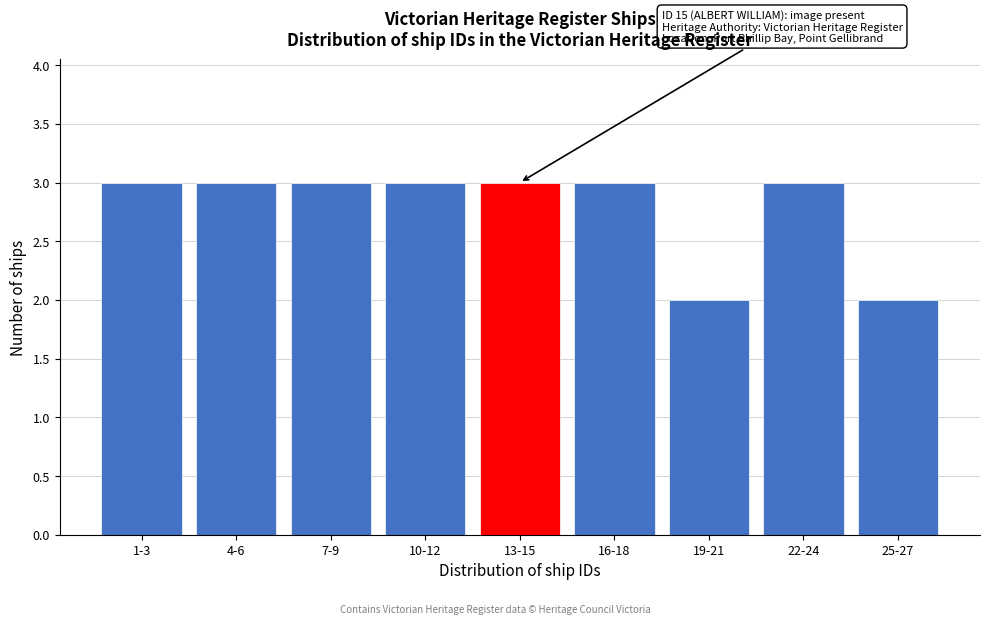

Reading right to left, transcribe all the data shown in this chart.

25-27=2	22-24=3	19-21=2	16-18=3	13-15=3	10-12=3	7-9=3	4-6=3	1-3=3